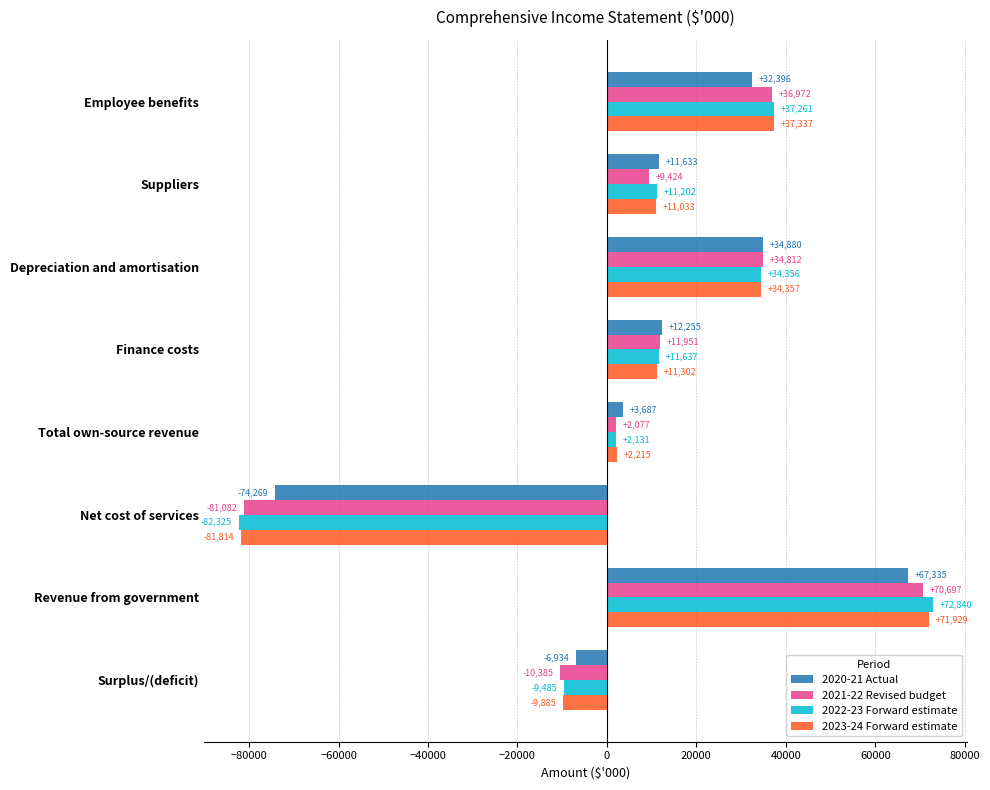

List the series in order of their peak value, highest first.

2022-23 Forward estimate, 2023-24 Forward estimate, 2021-22 Revised budget, 2020-21 Actual